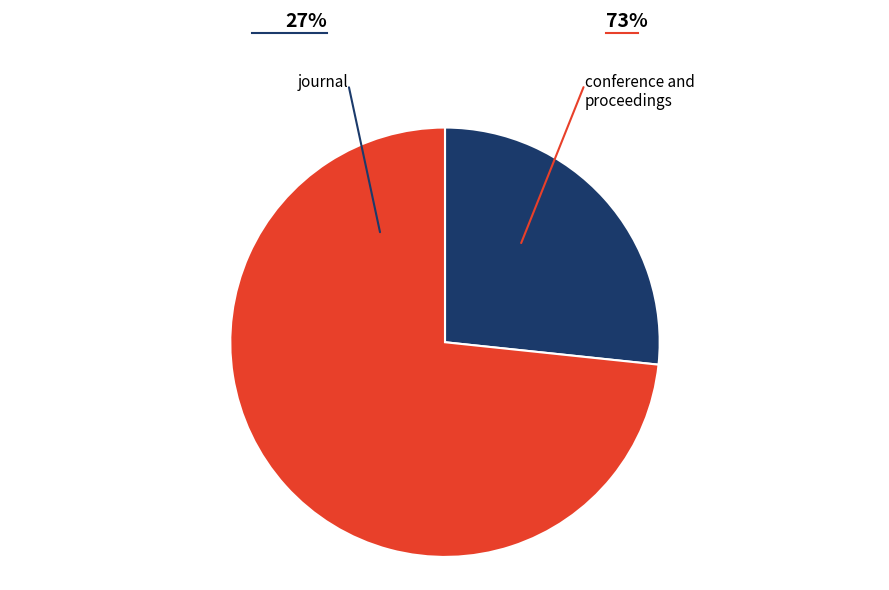

Which slice is the smallest?

journal